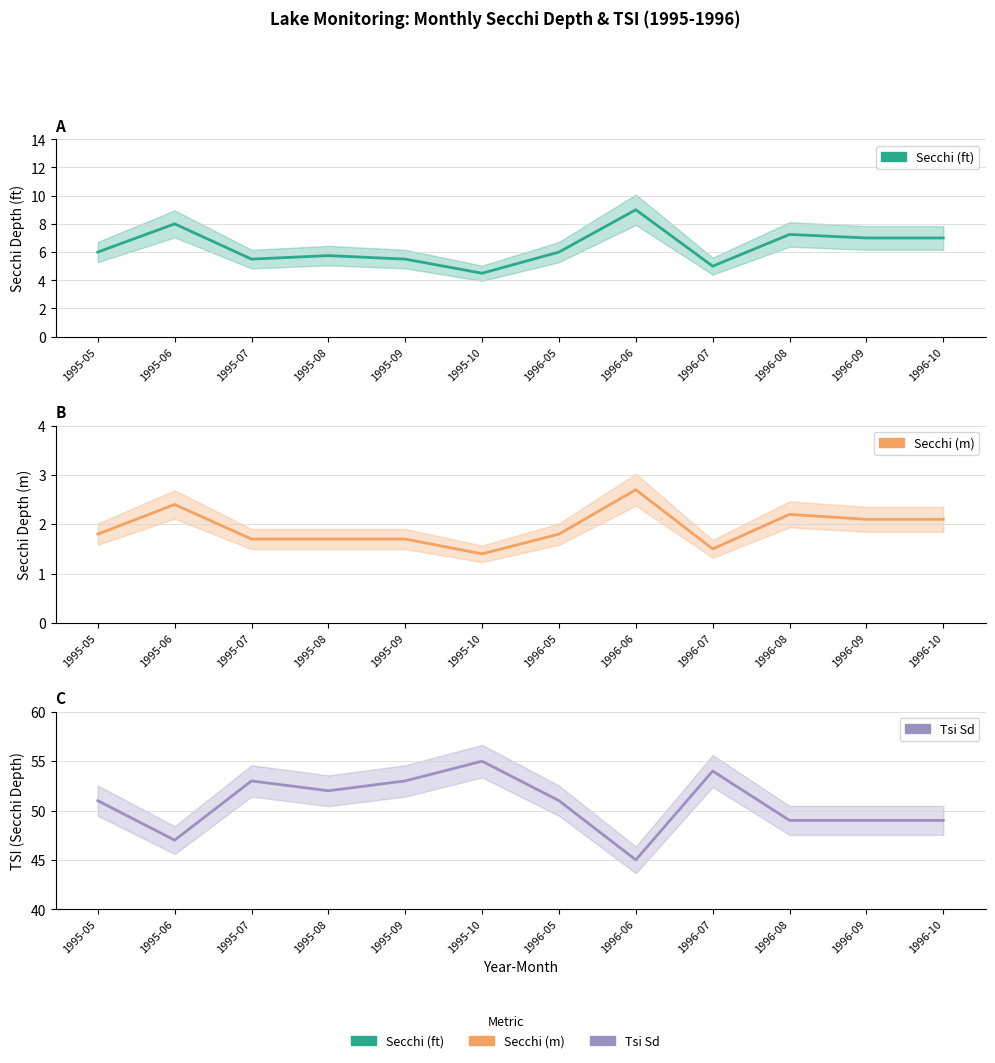

The value of Secchi (ft) at 1996-07 is 5.0. True or false?

True